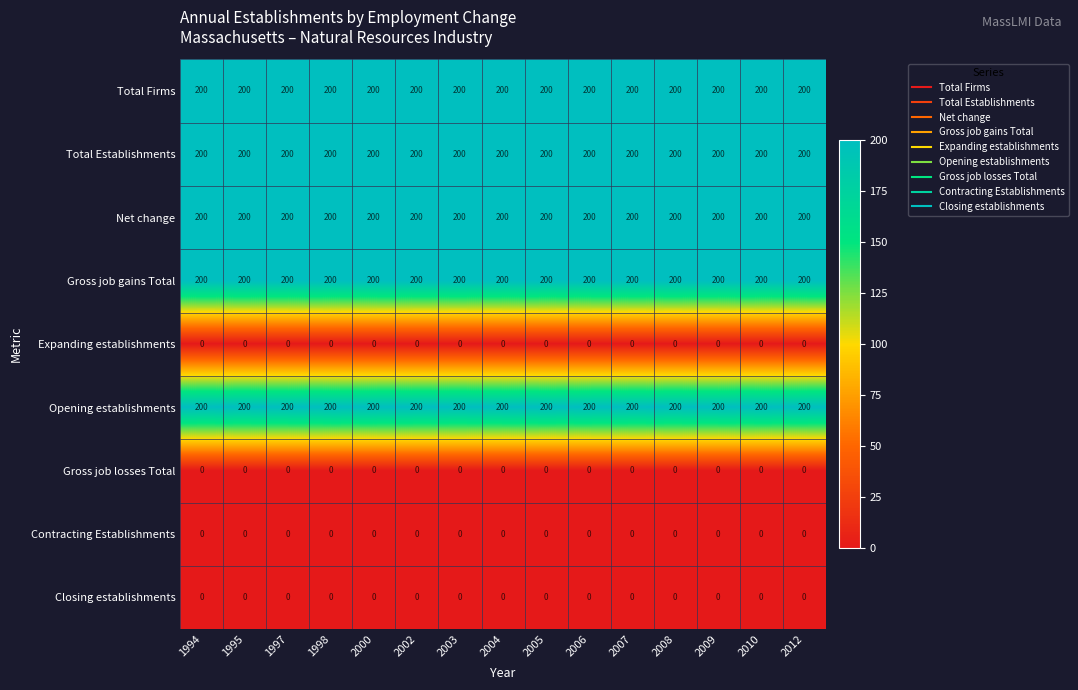

What is the lowest value of the Total Establishments series?

200